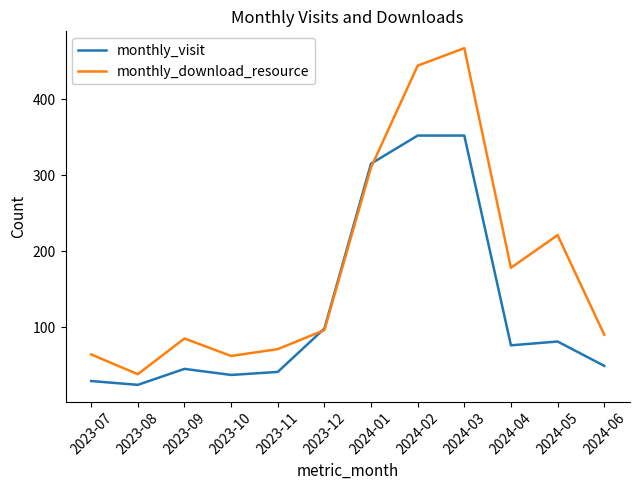

Rank the series by their average value, from highest to lowest.

monthly_download_resource, monthly_visit